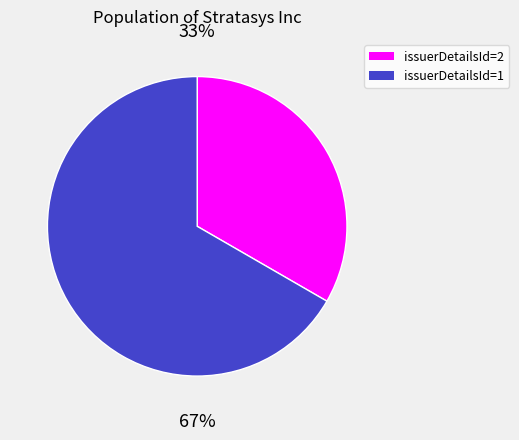

What is the largest slice in the pie chart?

issuerDetailsId=1